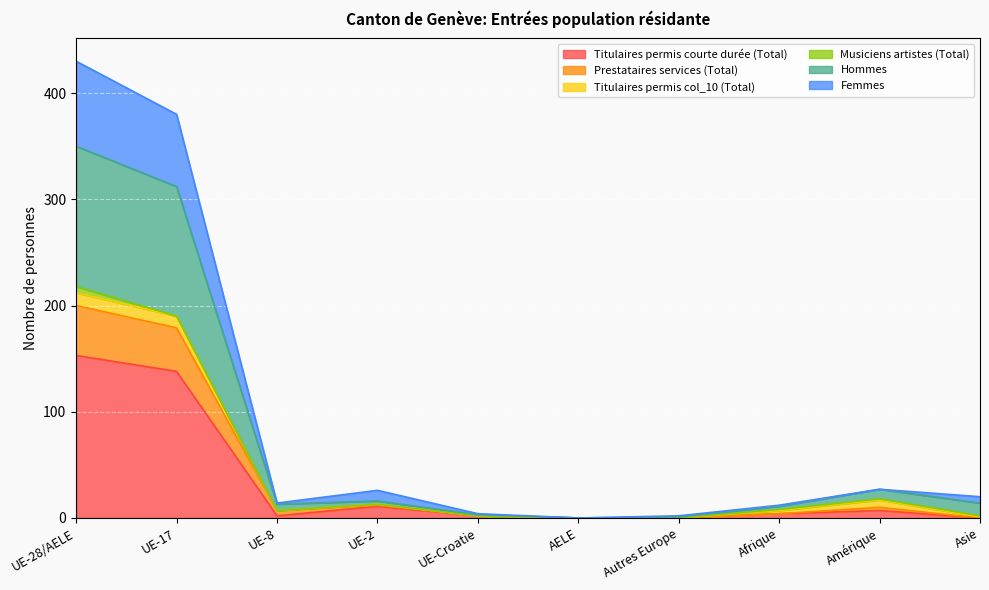

Where does the Hommes series first go above 14?

UE-28/AELE